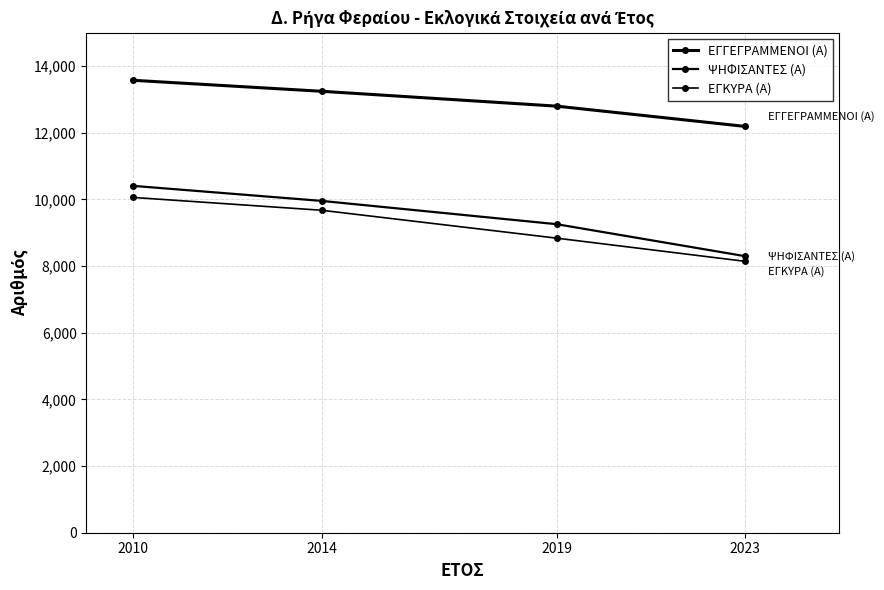

What is the spread (max minus min) of values at 2014?

3570